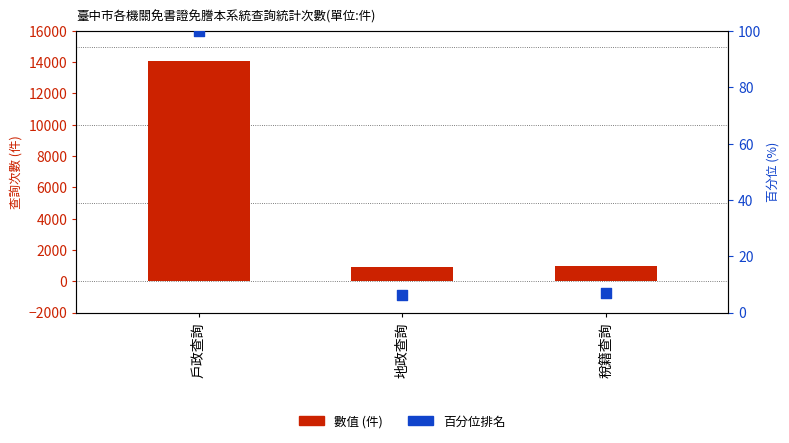

At how many categories does at least one series exceed 8678?

1